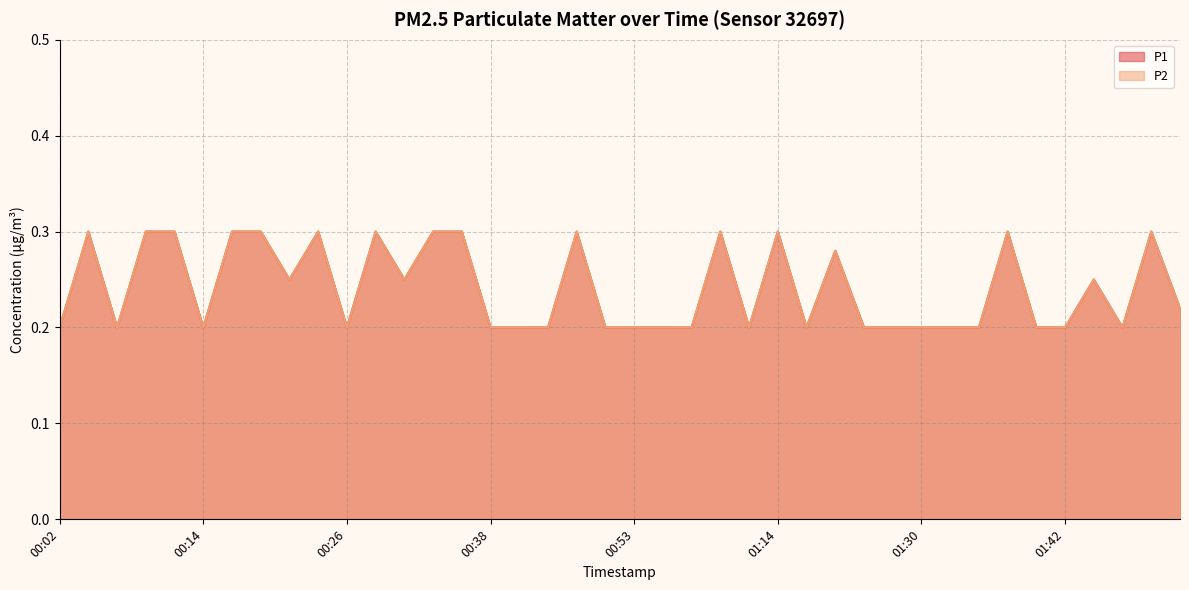

True or false: P2 has a value of 0.4 at 00:31.

False